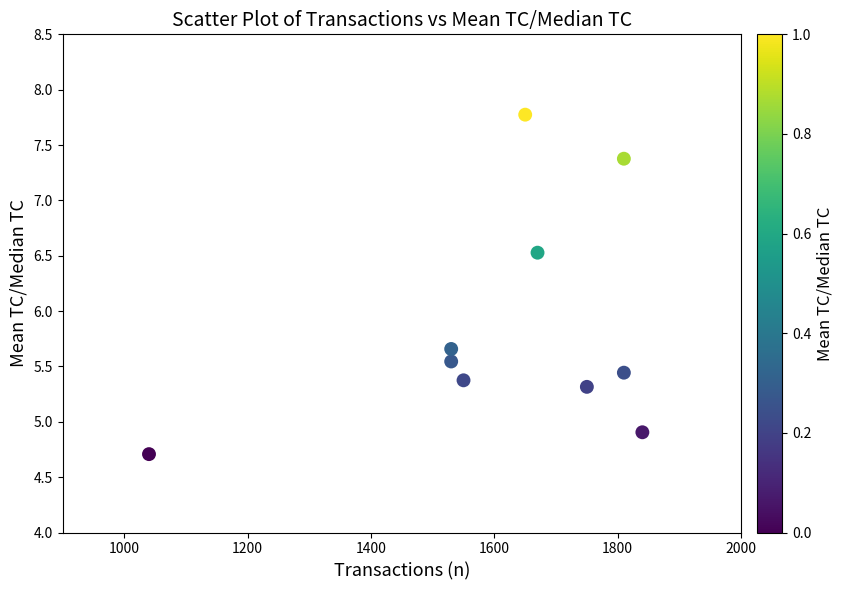

What Y value in the scatter plot is closest to 6?

5.7